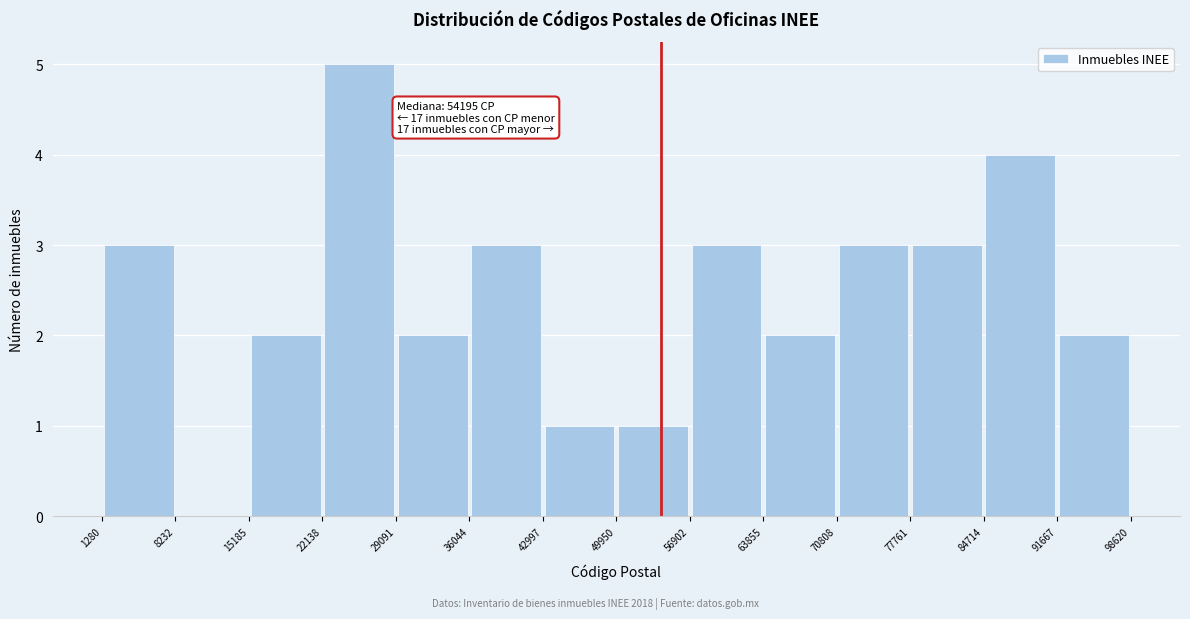

Which range on the x-axis has the tallest bar?

22138 to 29091